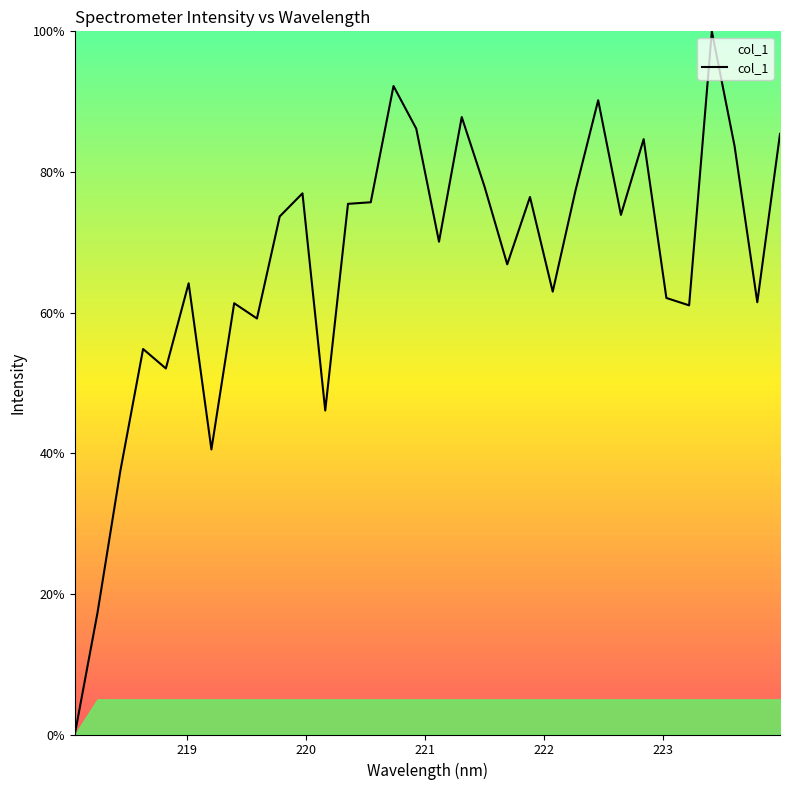

What is the maximum value shown in the chart?

100.0